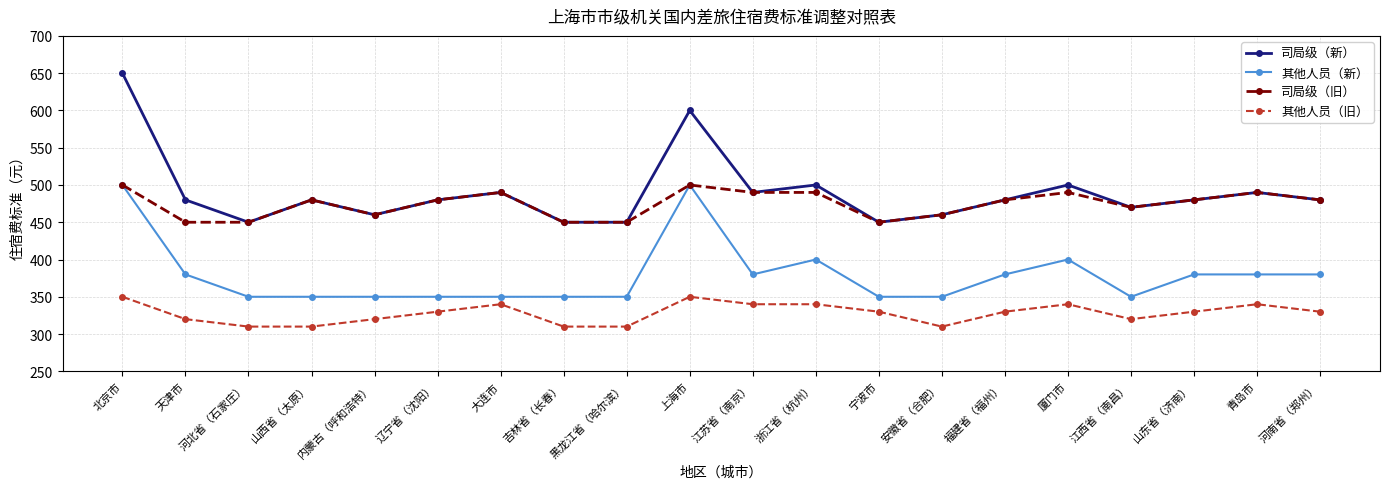

What position from the right is 辽宁省（沈阳）?

15